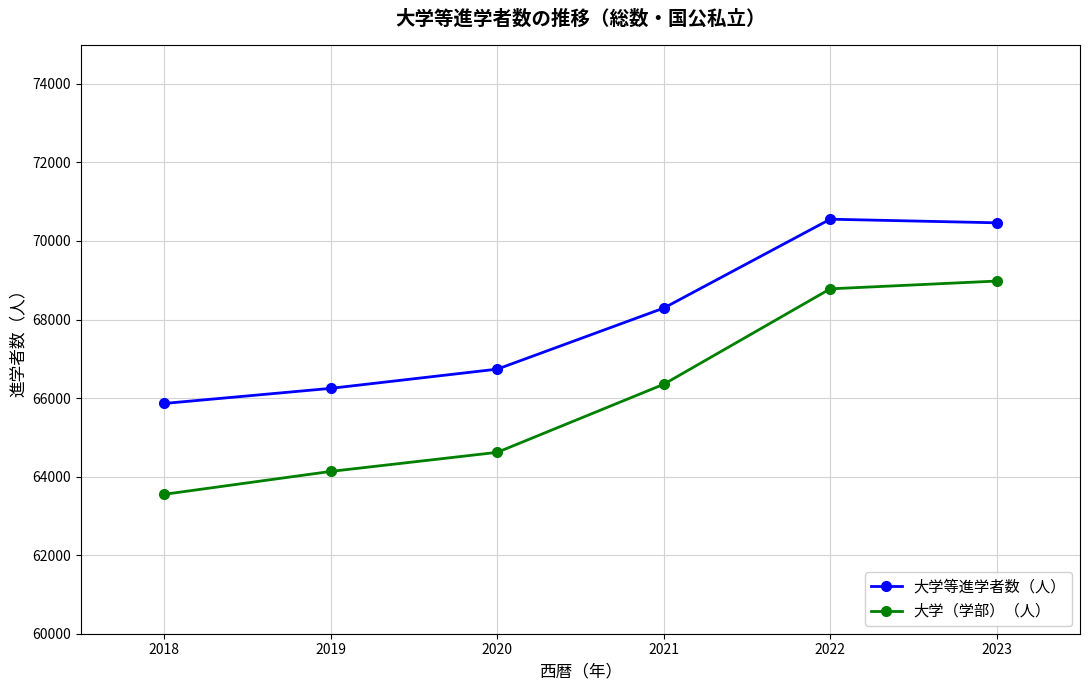

What is the average value of the 大学等進学者数（人） series?

68026